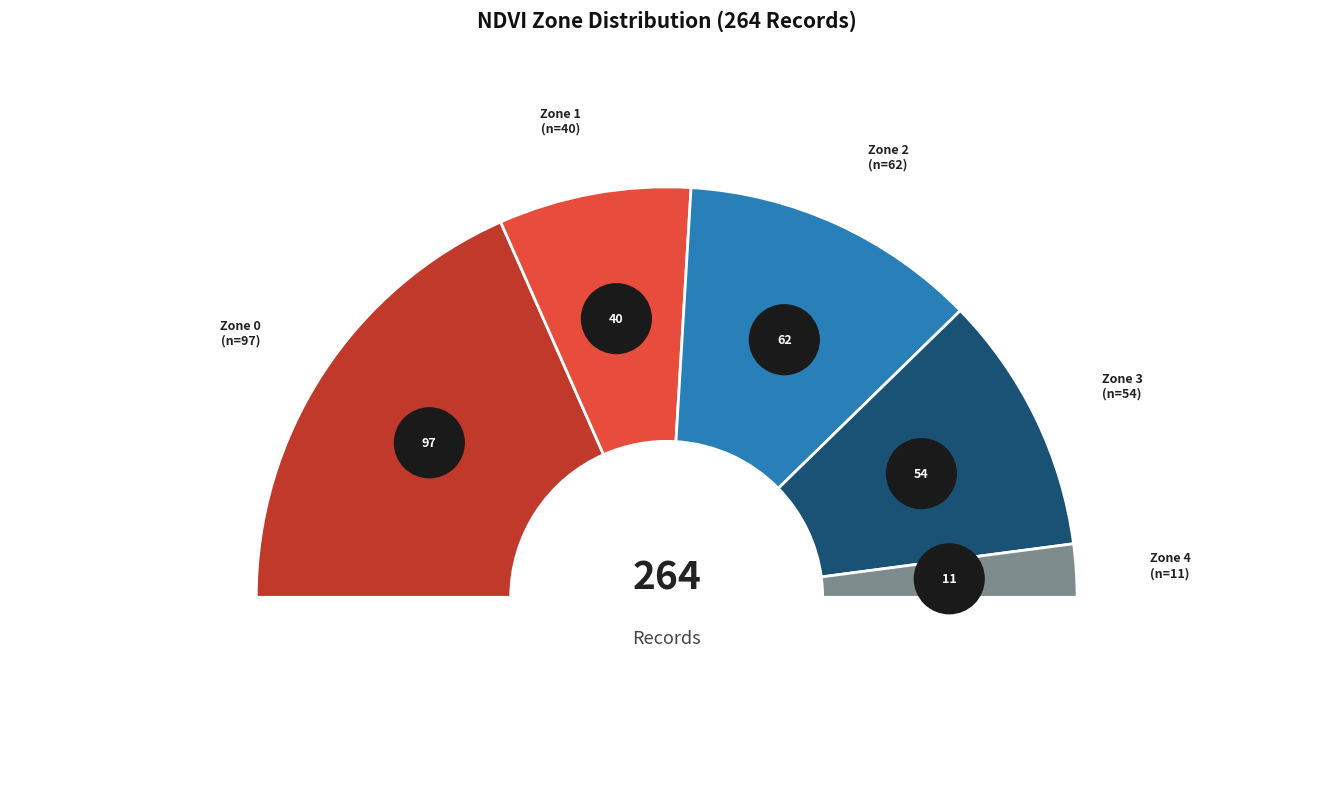

What is the smallest slice in the pie chart?

Zone 4